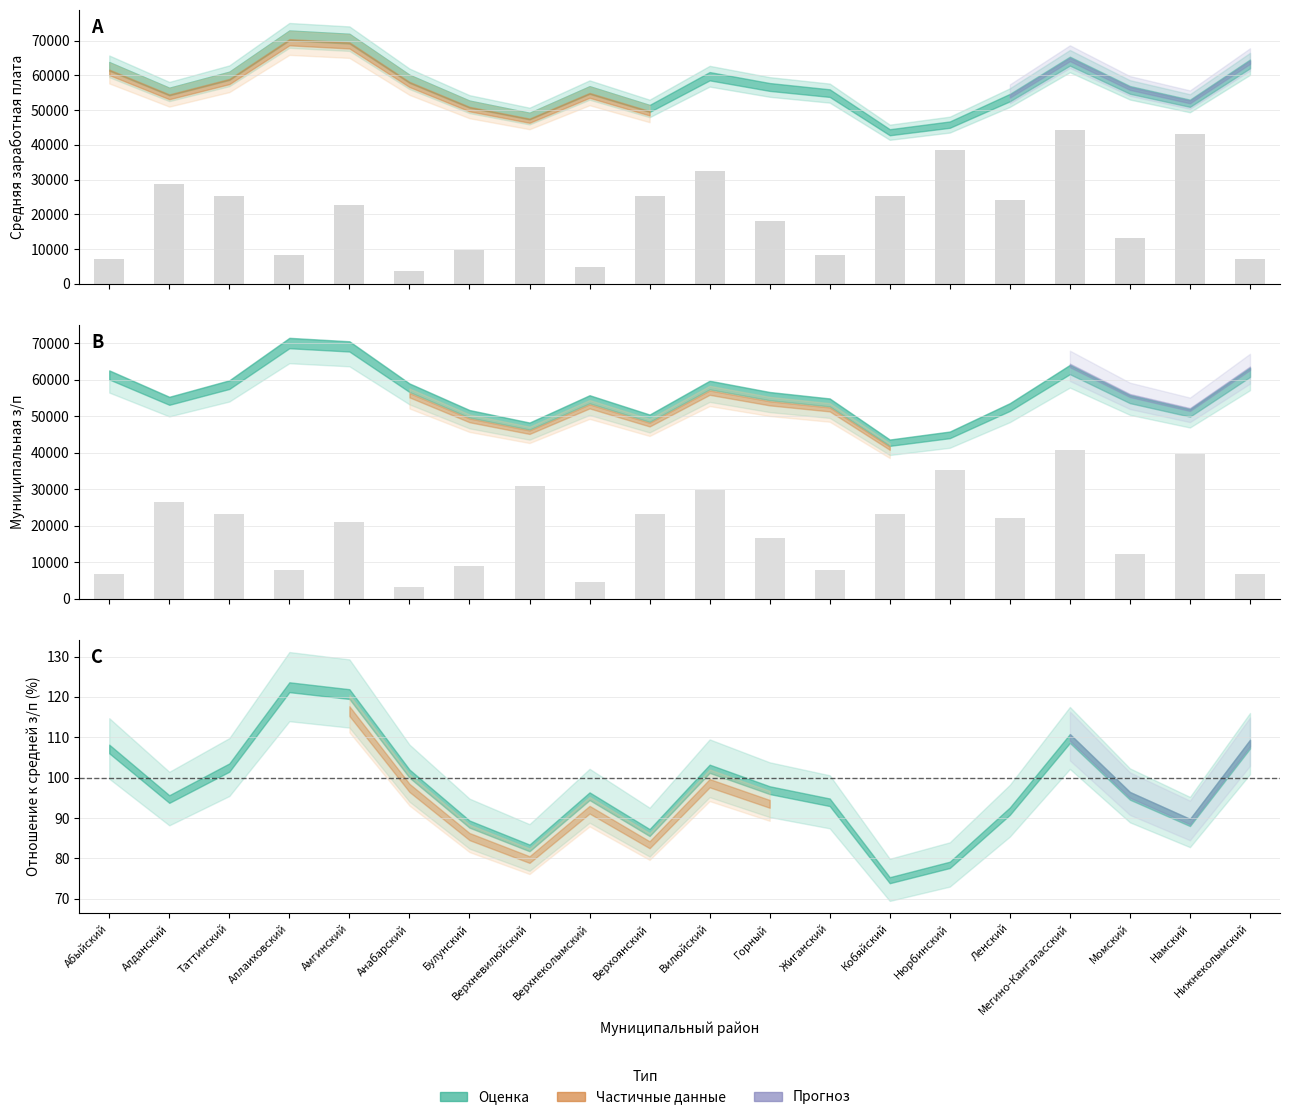

Reading right to left, transcribe all the data shown in this chart.

Средняя з/п (всего): 63336.1	51995.4	55851.6	64132.8	53623.5	45836.8	43639.9	54912.6	56683.7	59781.1	50497.5	55799.1	48298.6	51734.9	59034.9	70600.7	71544.9	59901.7	55370.8	62617.8
Средняя з/п (муниципальная): 63336.1	51995.4	55851.6	64132.8	53623.5	45836.8	43639.9	54912.6	56683.7	59781.1	50497.5	55799.1	48298.6	51734.9	59034.9	70600.7	71544.9	59901.7	55370.8	62617.8
Отношение к средней з/п (всего, %): 108.3	88.9	95.5	109.7	91.7	78.4	74.6	93.9	96.9	102.2	86.4	95.4	82.6	88.5	101.0	120.7	122.4	102.5	94.7	107.1
Количество организаций: 6.0	36.0	11.0	37.0	20.0	32.0	21.0	7.0	15.0	27.0	21.0	4.0	28.0	8.0	3.0	19.0	7.0	21.0	24.0	6.0